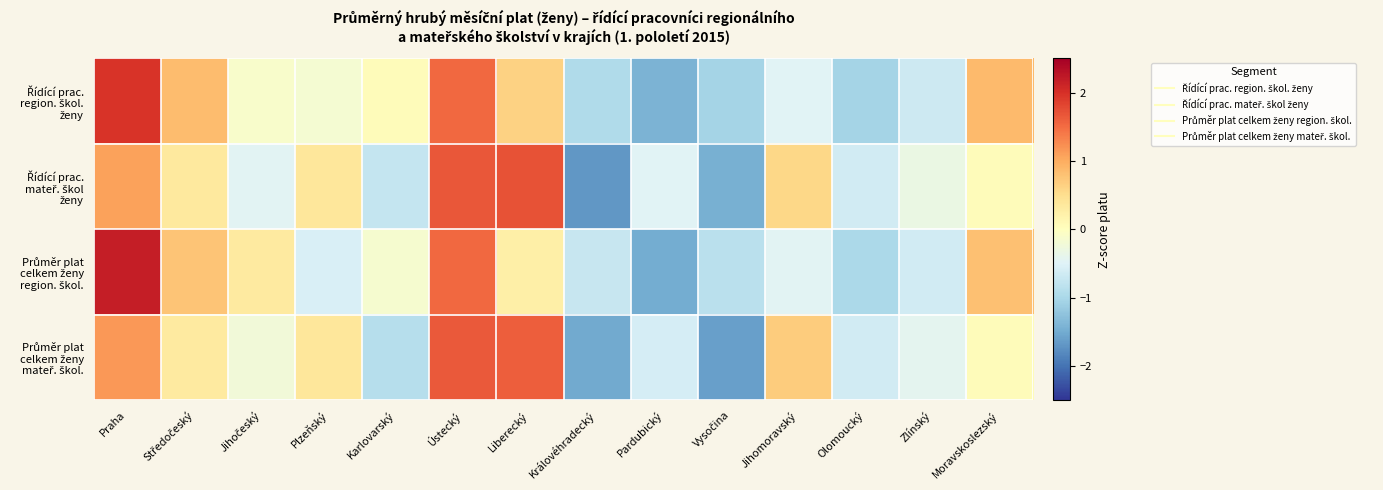

What is the minimum value shown in the chart?

-1.7